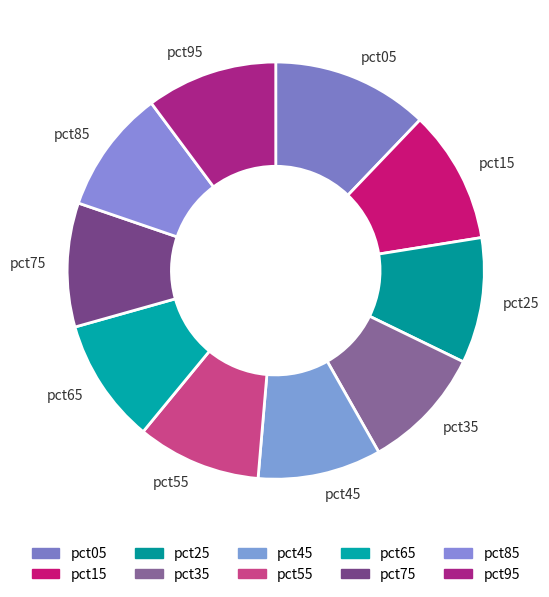

Between pct15 and pct45, which is larger?

pct15